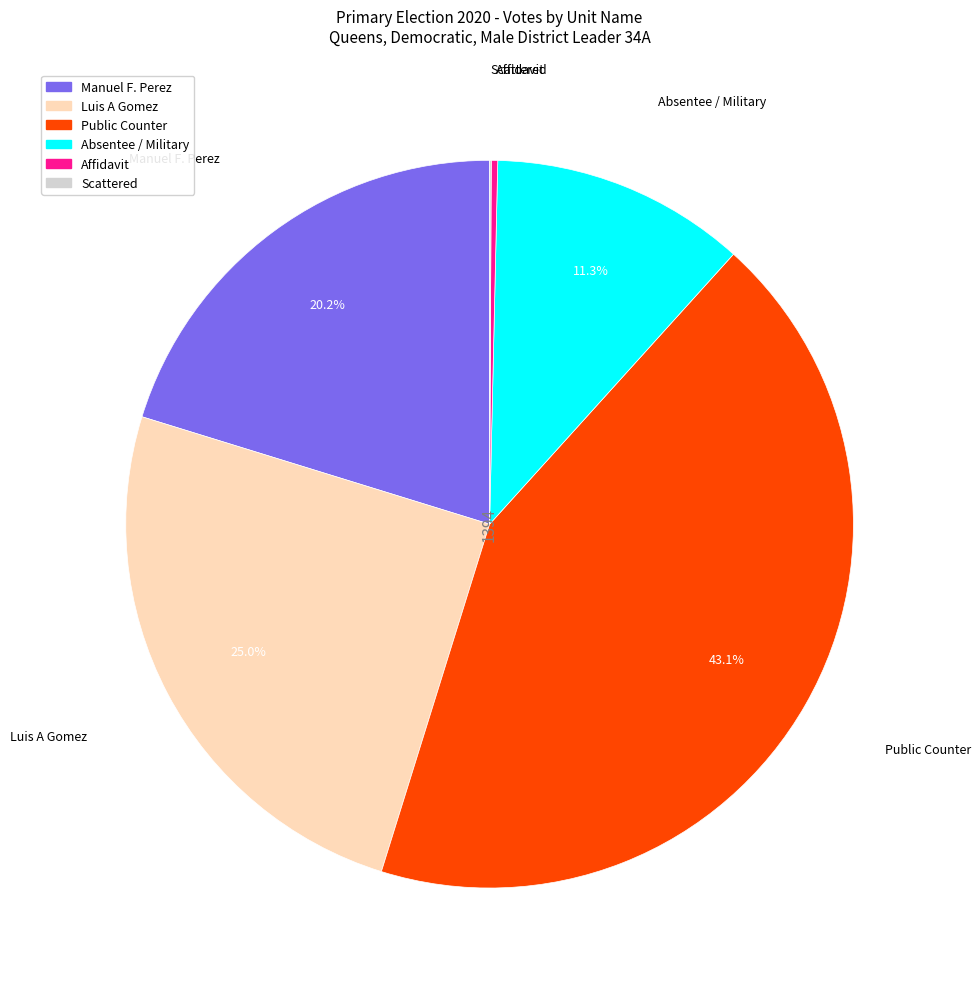

What is the ratio of the value at Luis A Gomez to the value at Manuel F. Perez?

1.2